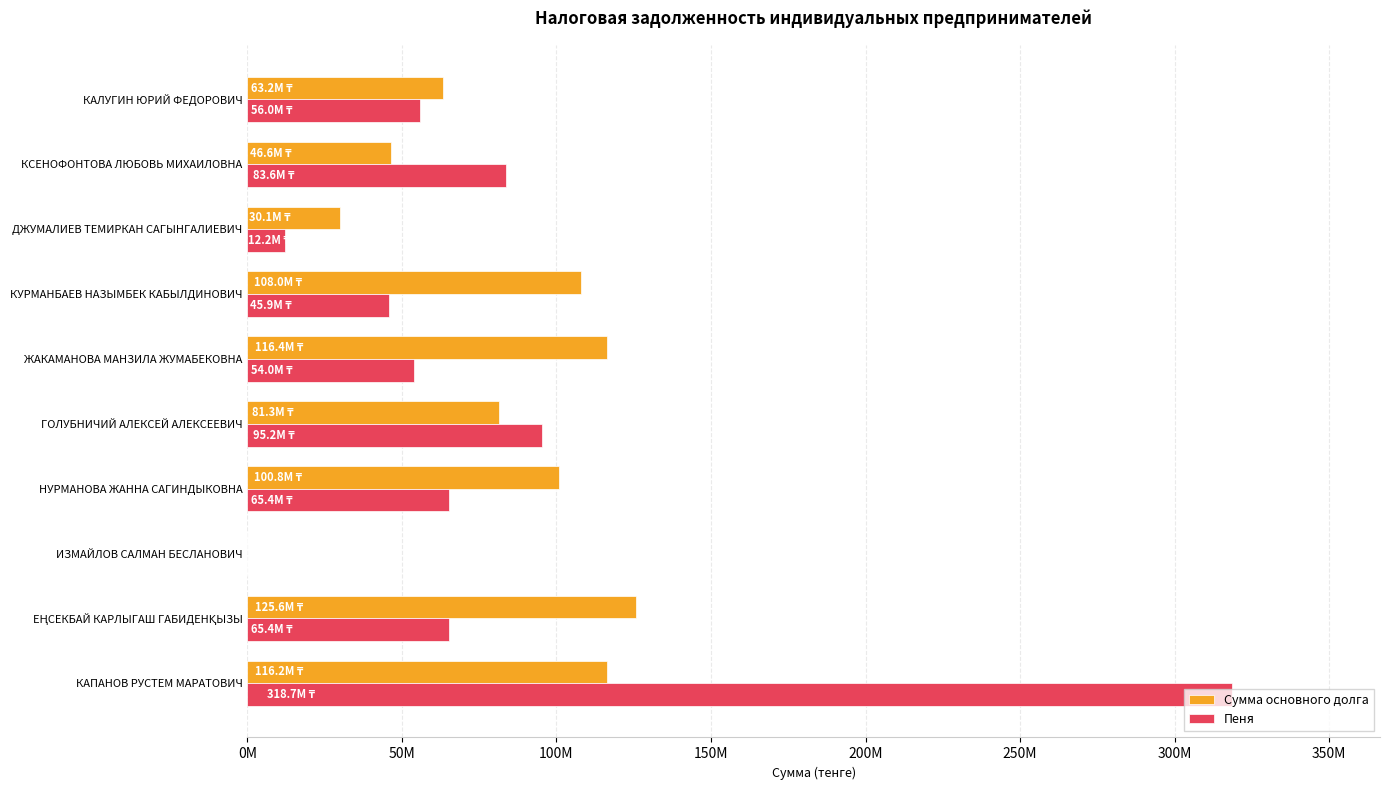

What are all the series names shown in the legend?

Сумма основного долга, Пеня